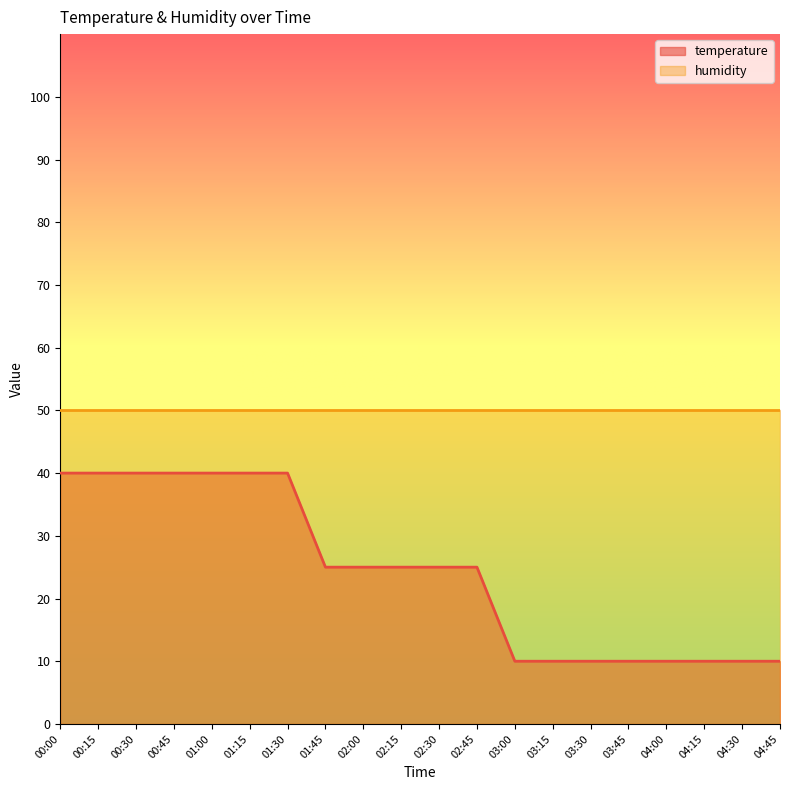

Which category has the lowest value across all series?

03:00